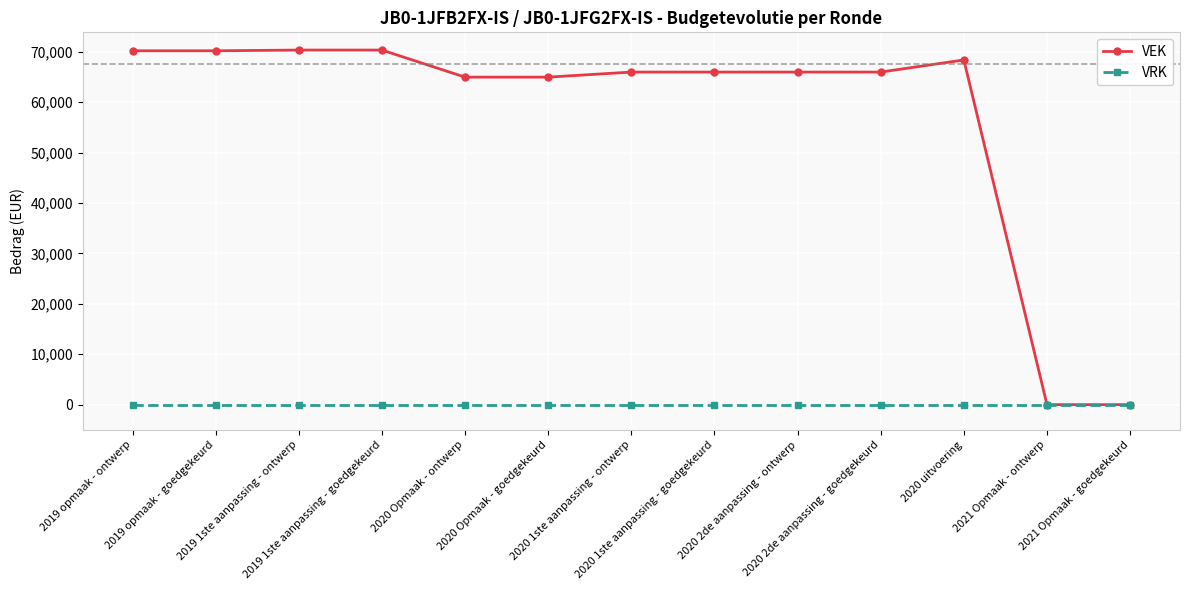

What position from the right is 2019 1ste aanpassing - ontwerp?

11